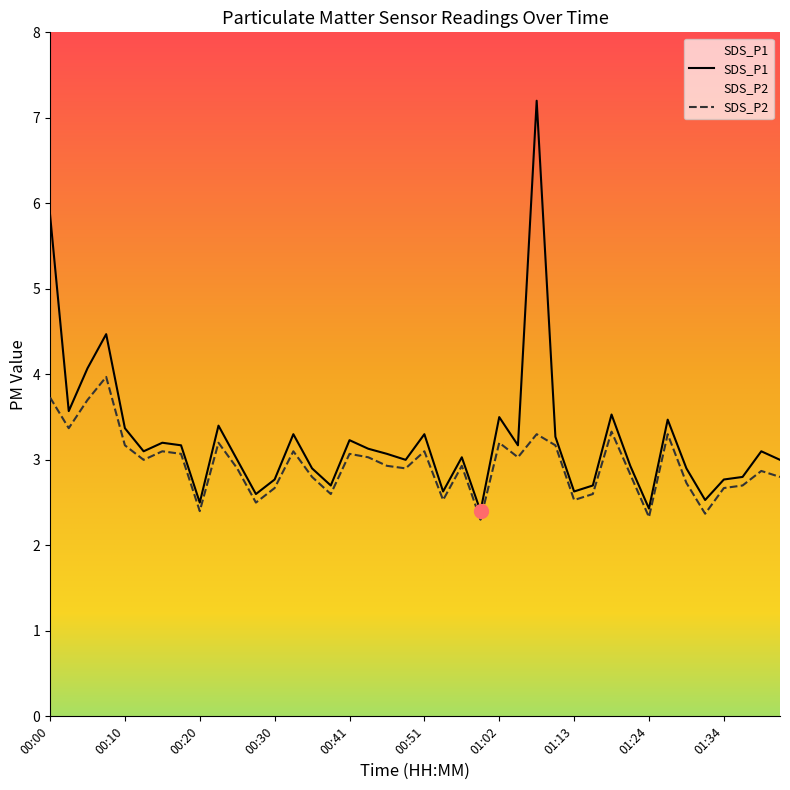

At 00:33, list the series in order from smallest to largest.

SDS_P2, SDS_P1